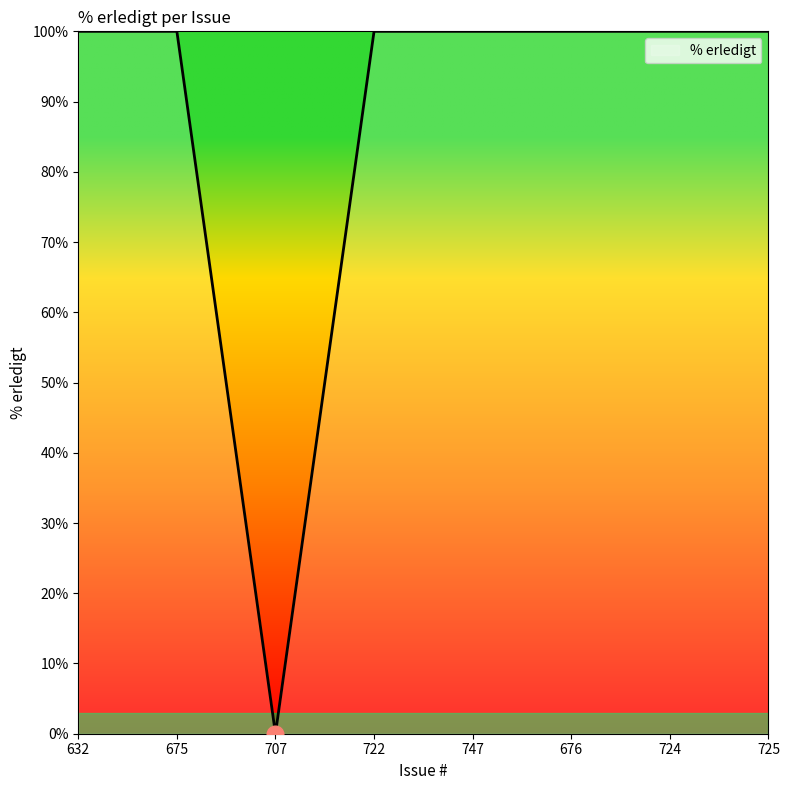

Which label corresponds to the smallest value in the chart?

707